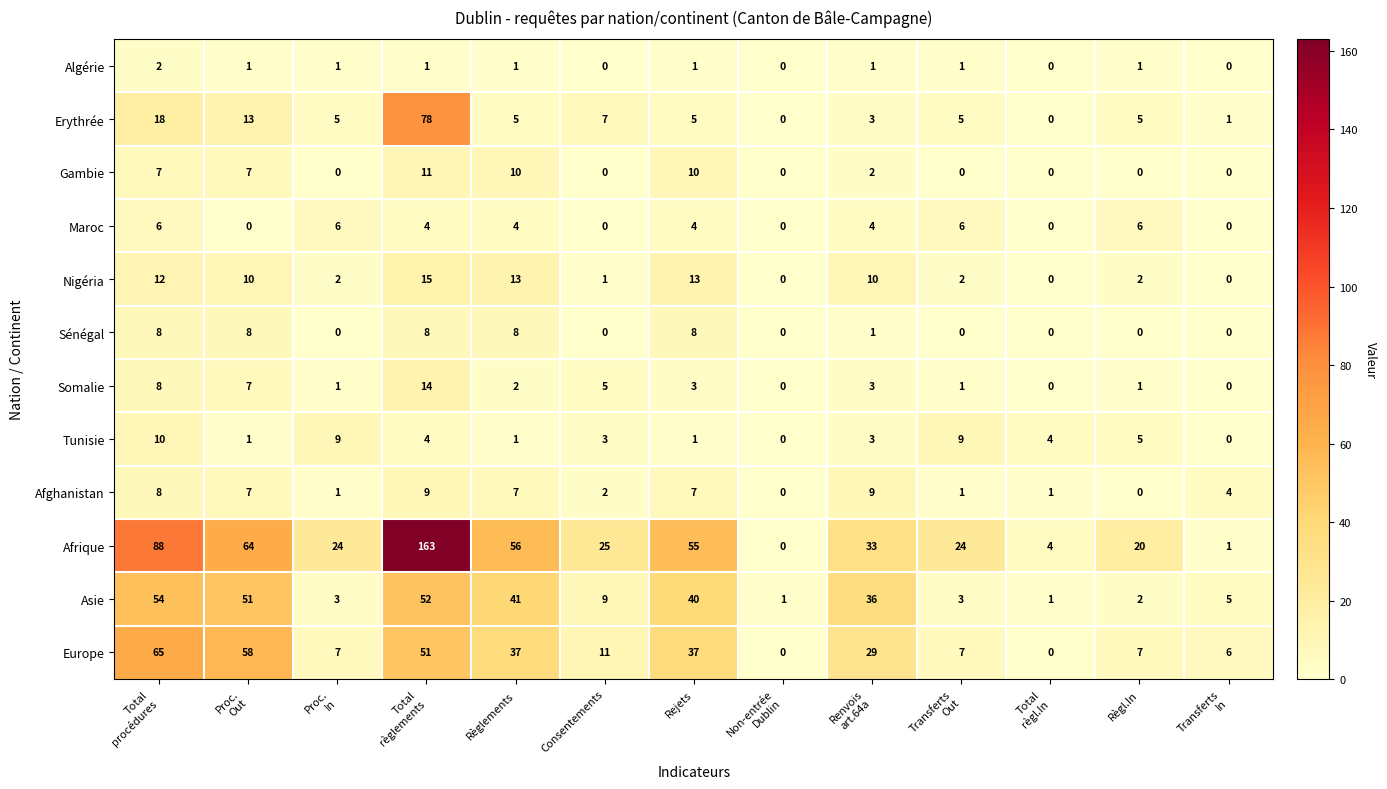

How many data points does each series have?

13